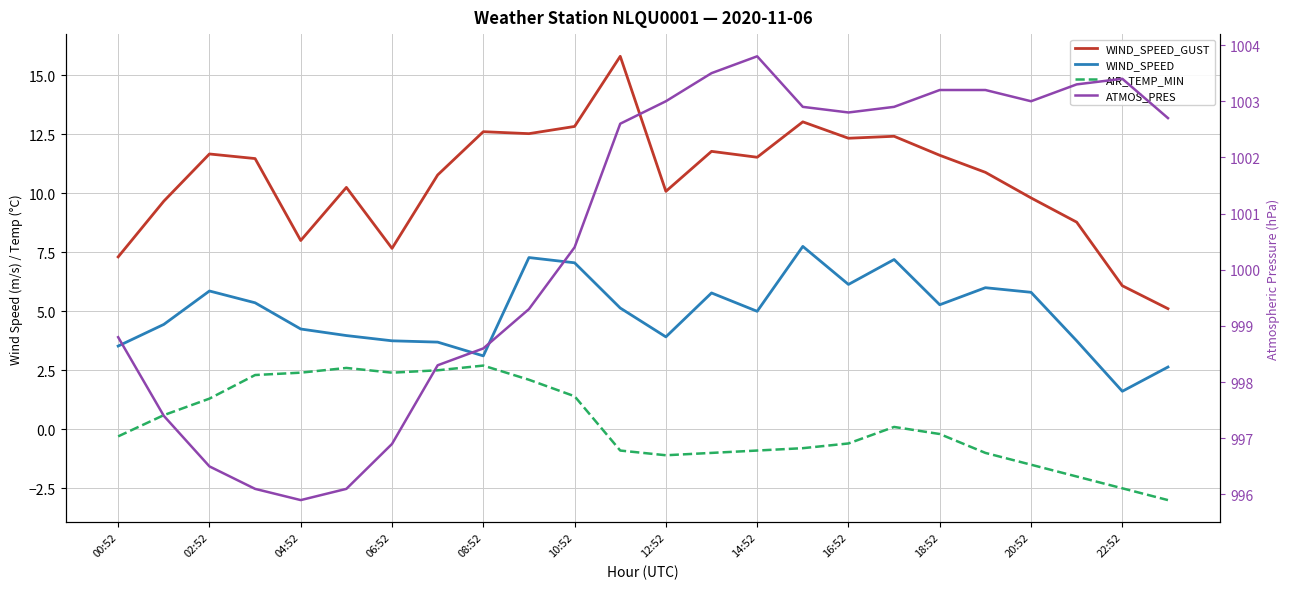

What is the difference between the maximum and second lowest values in the WIND_SPEED_GUST series?

9.7